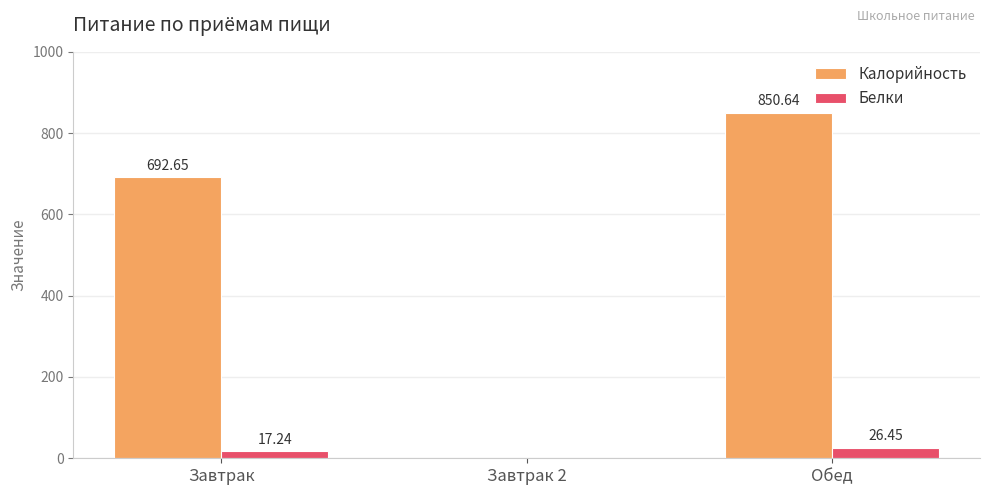

What is the total value across all series at Обед?

877.1